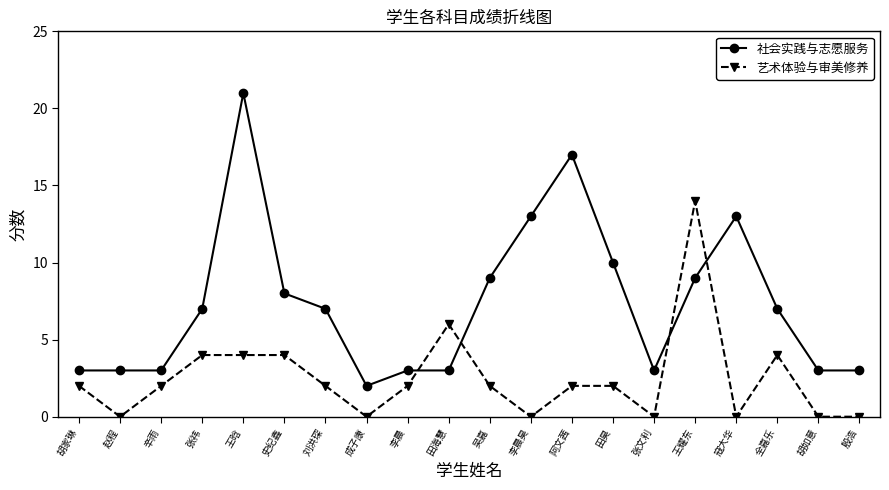

What is the average value of the 社会实践与志愿服务 series?

7